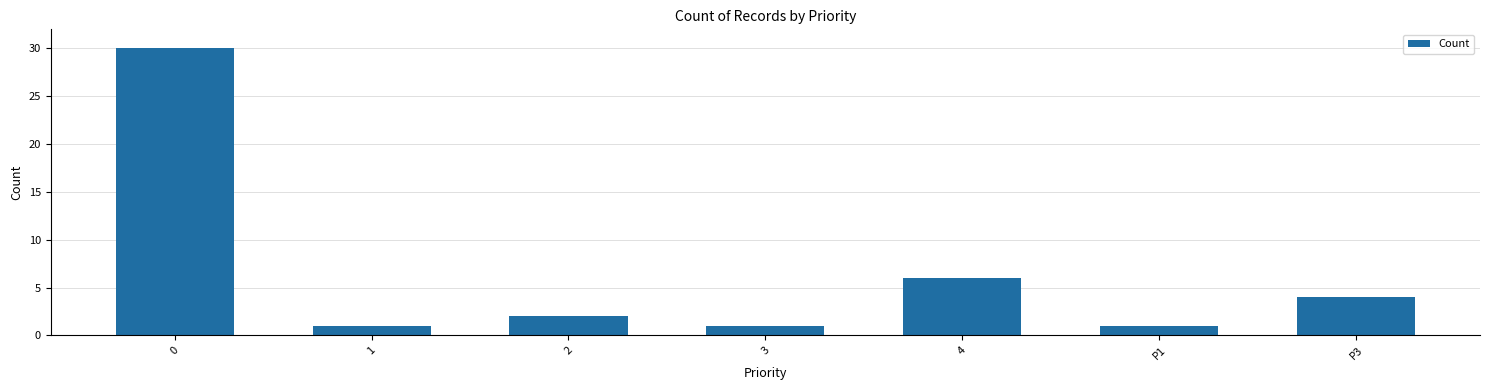

Reading right to left, what are all the values shown in this chart?

P3=4	P1=1	4=6	3=1	2=2	1=1	0=30